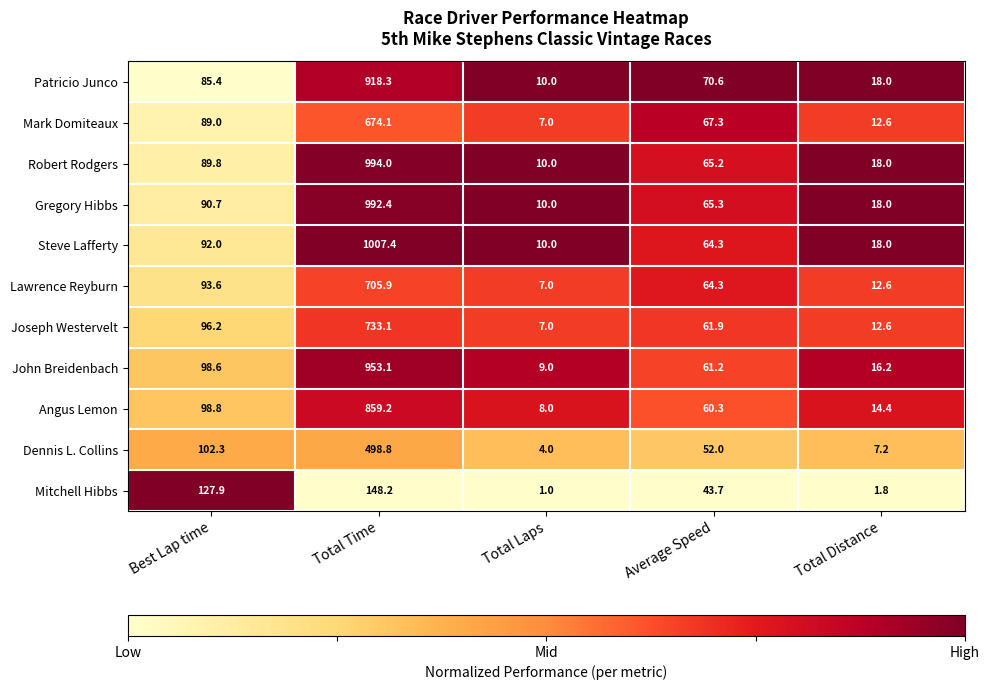

At which category does the chart reach its minimum across all series?

Total Laps